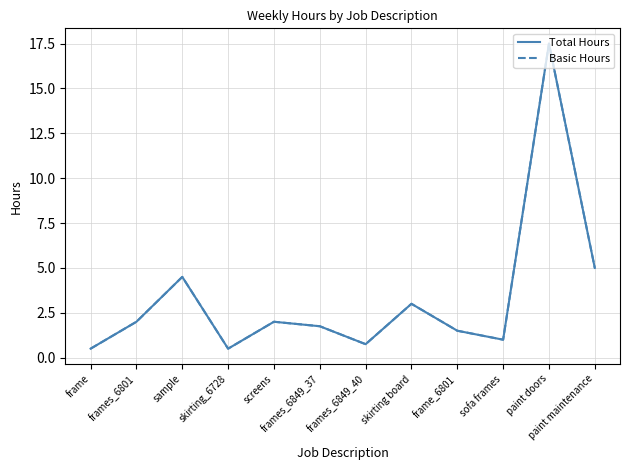

Is the value of Basic Hours at skirting_6728 greater than the value of Total Hours at skirting_6728?

No